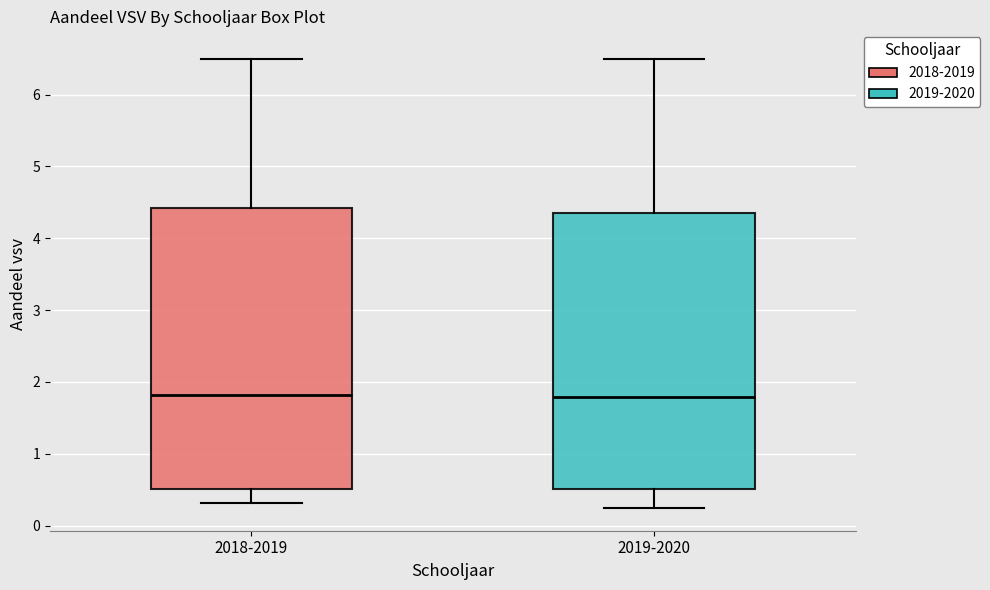

Where does the lower whisker of the box for 2018-2019 end on the y-axis? The values are not printed on the chart, so give them approximately, as read against the axis.

0.3